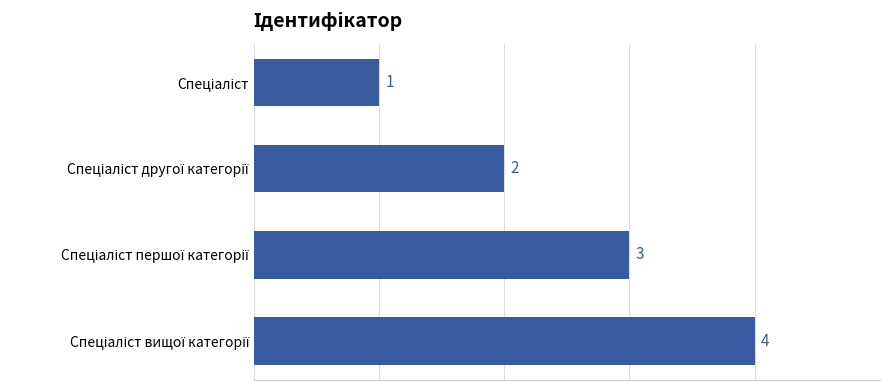

Count the values in the range 2 to 4.

3